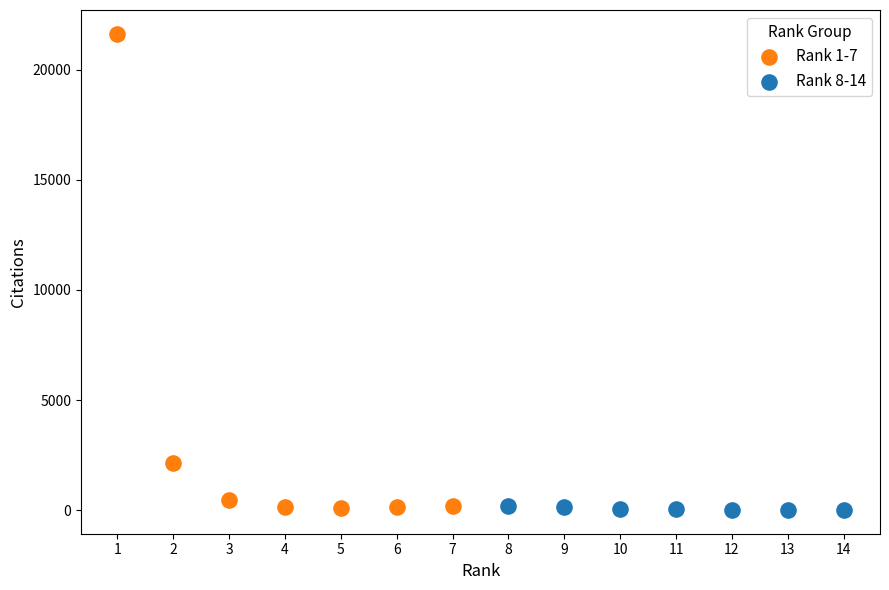

Which series has the widest spread of Y values?

Rank 1-7